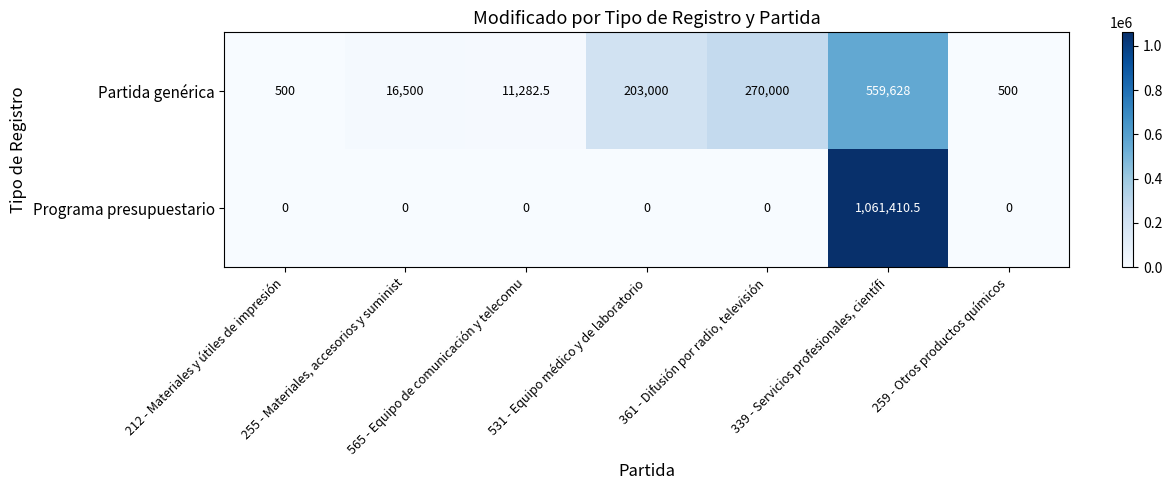

Read the Partida genérica value at 255 - Materiales, accesorios y suminist.

16500.0